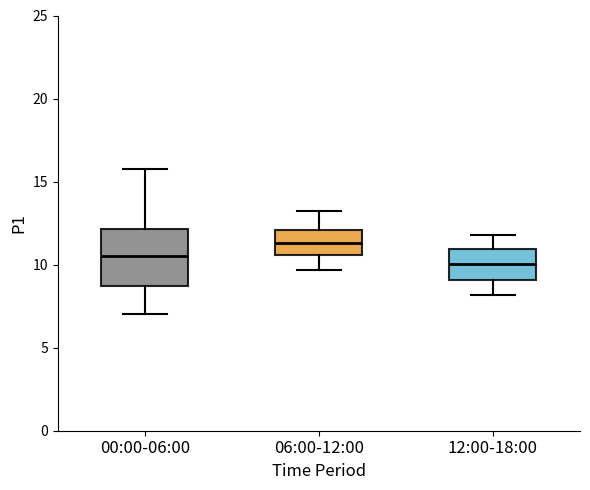

Which box is the tallest, from its lower edge to its upper edge?

00:00-06:00